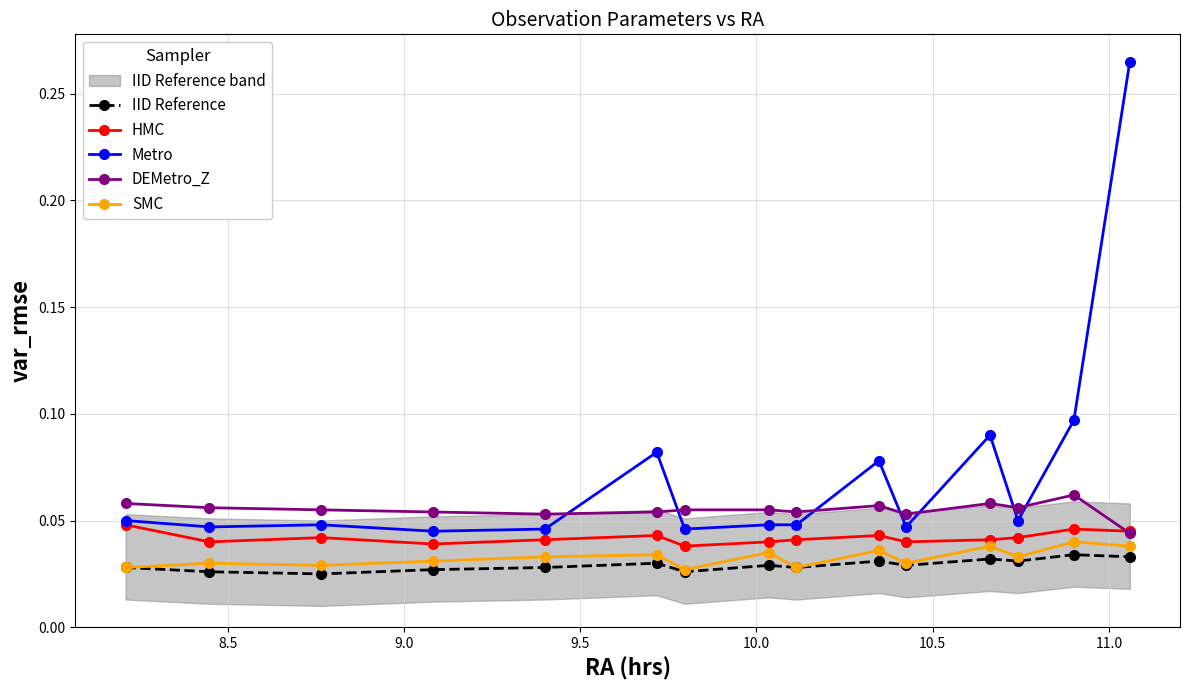

Count the HMC values in the range 0 to 1.

15